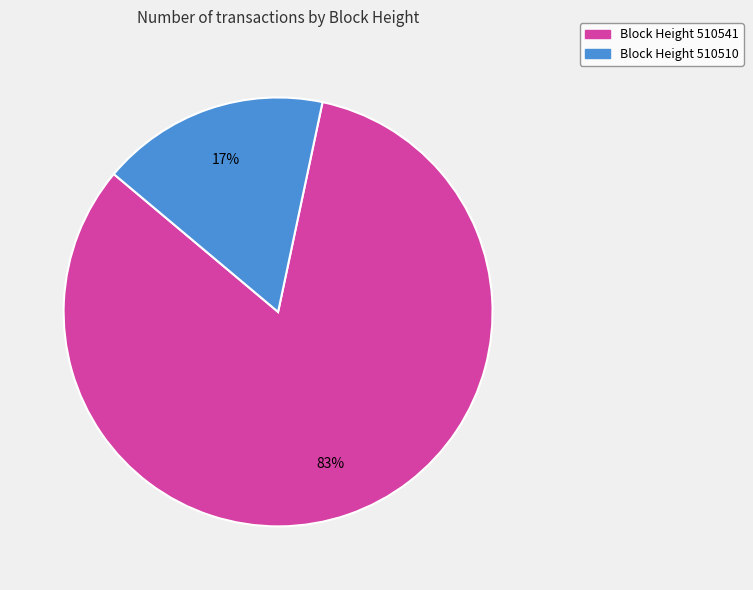

Is the sum of Block Height 510541 and Block Height 510510 greater than half?

Yes